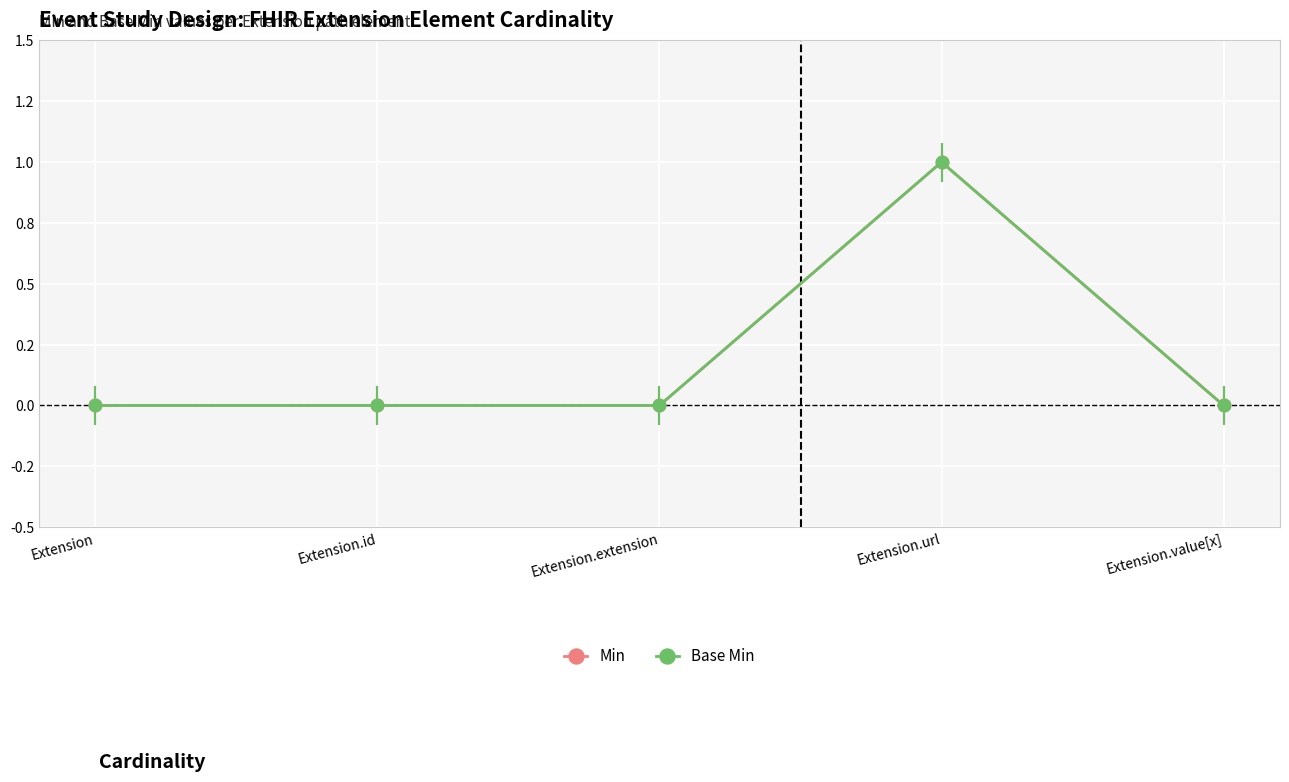

Is the value of Base Min at Extension.value[x] greater than the value of Min at Extension.id?

No